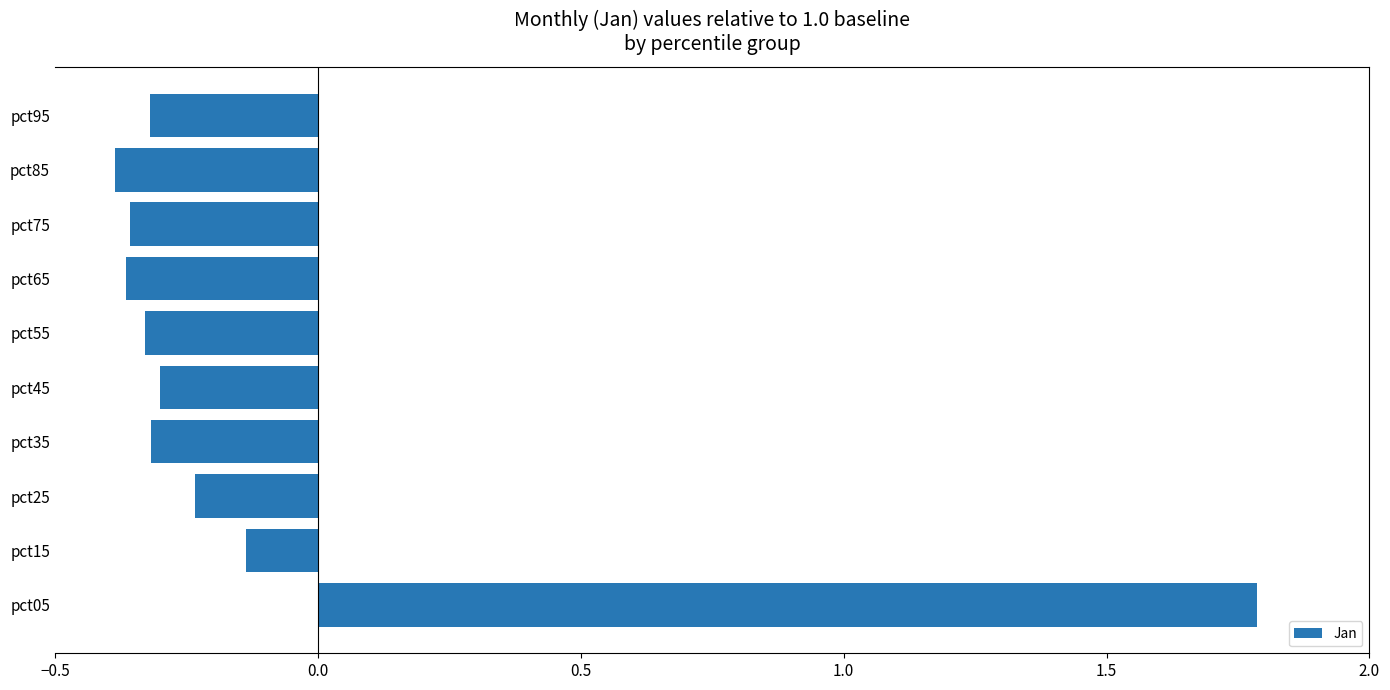

What is the difference between the maximum and minimum values?

2.2